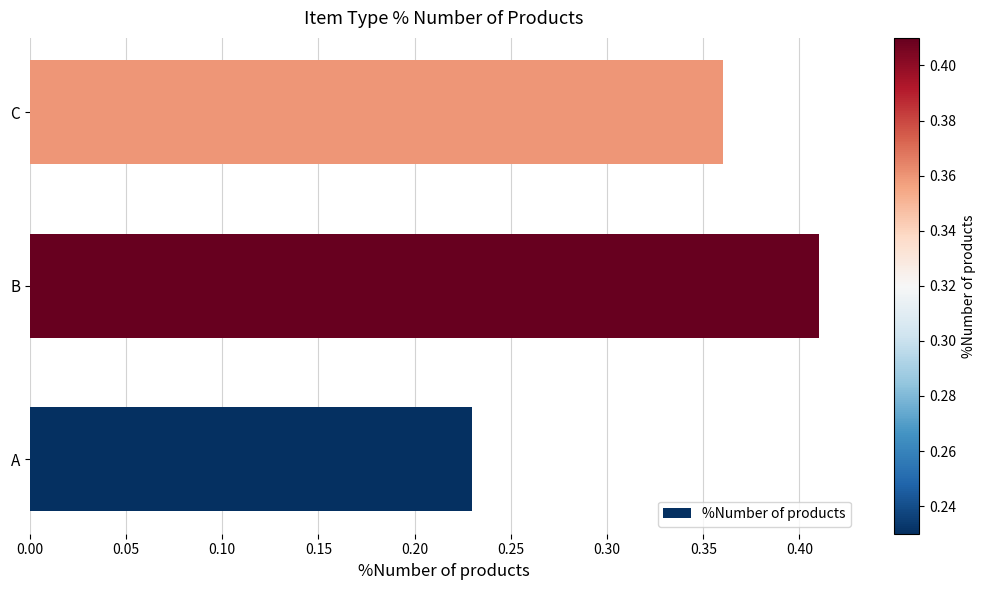

Is it true that the value at C is 0.1?

False